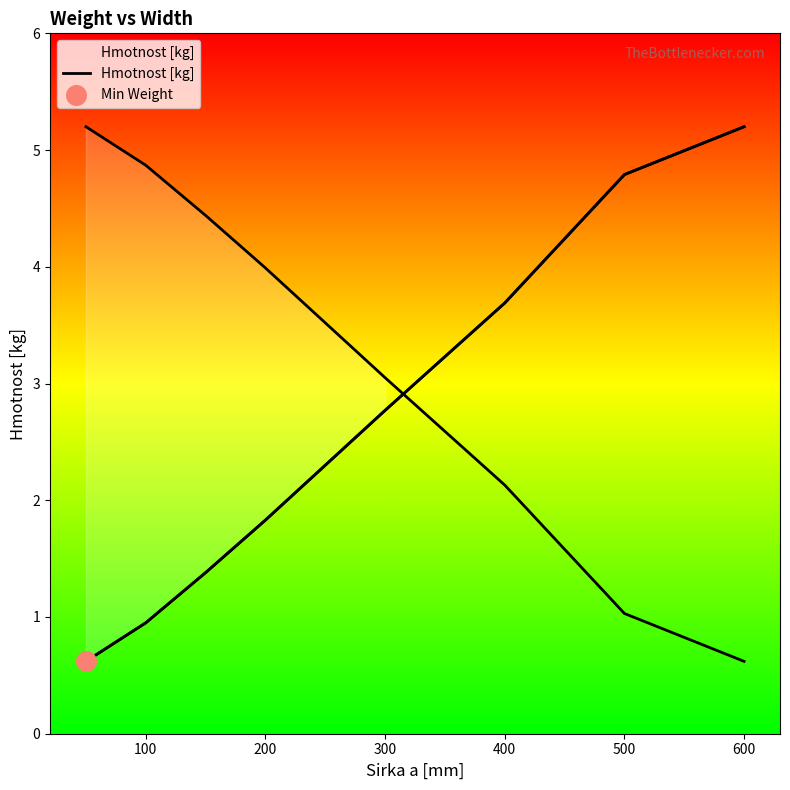

Which has a higher value, 400 or 300?

400